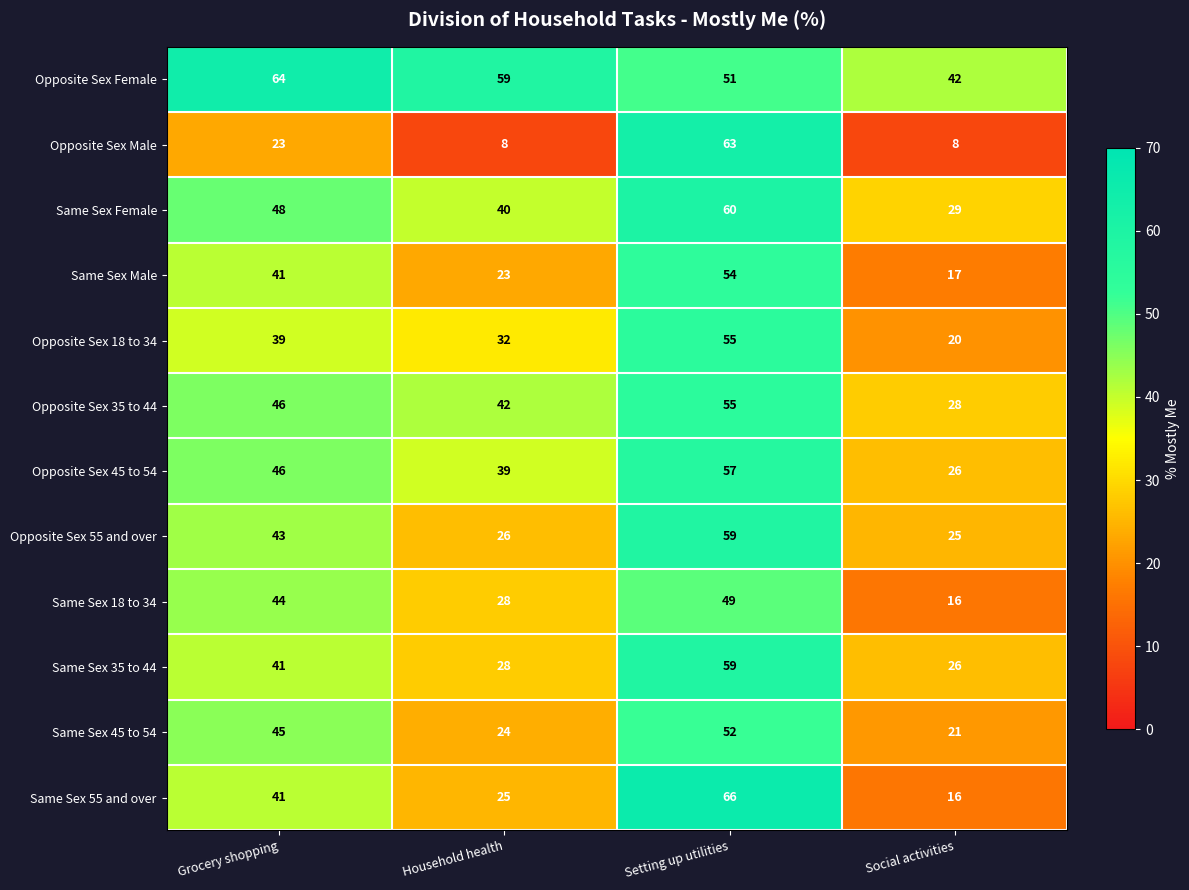

What is the sum of all Opposite Sex Female values?

216